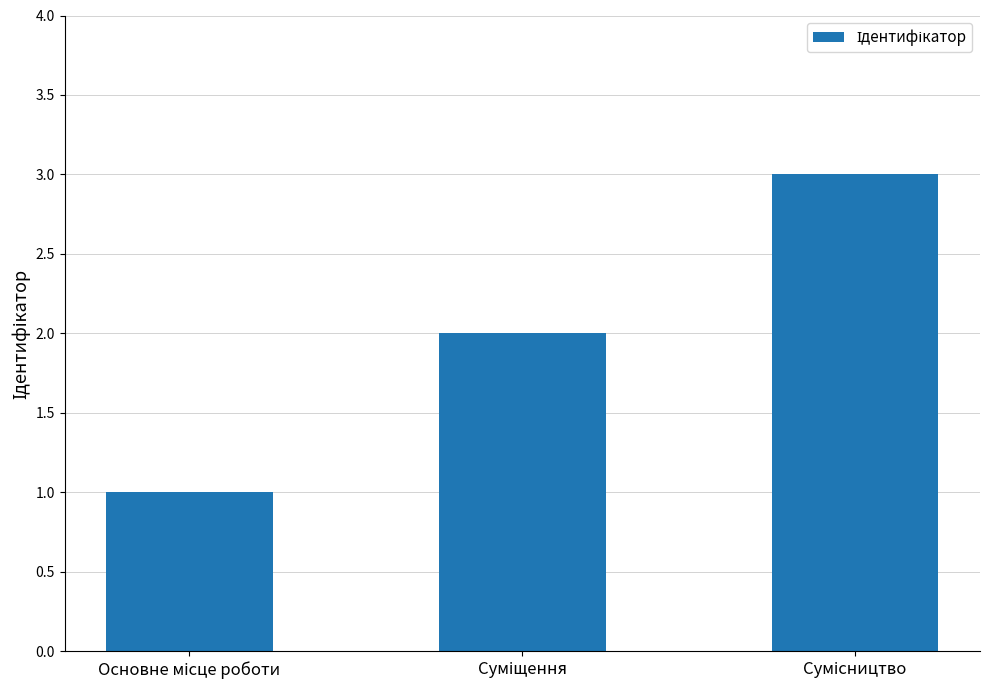

What is the greatest value displayed?

3